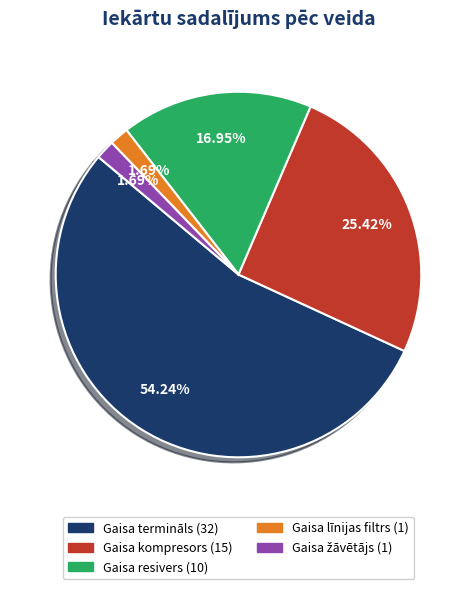

Does Gaisa kompresors represent more than half of the total?

No